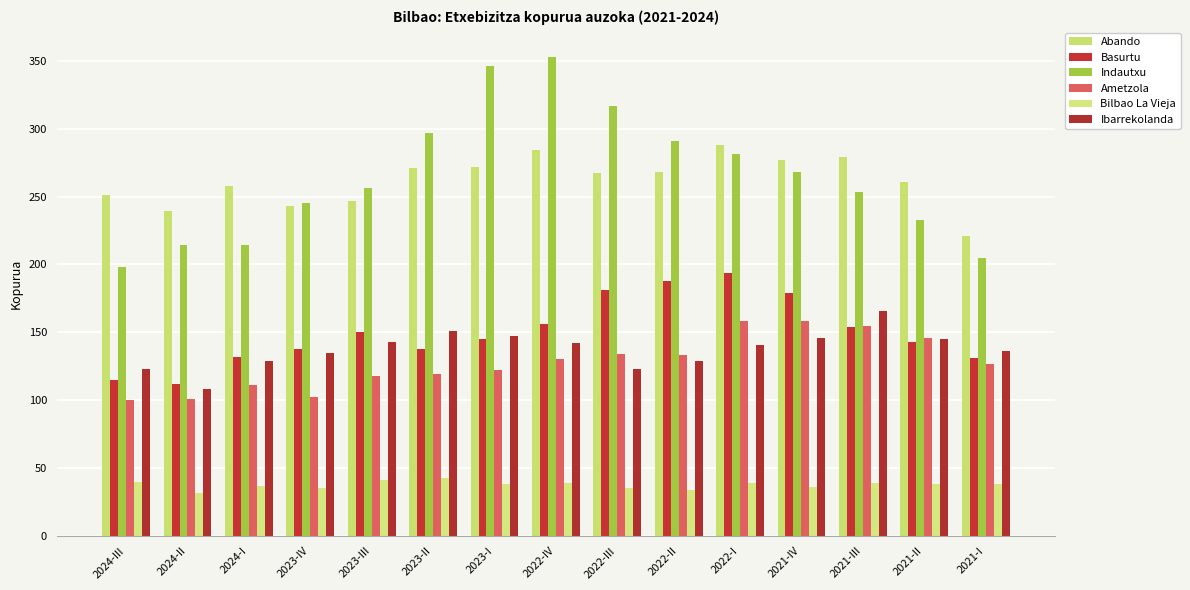

How many bars are there in each group?

6